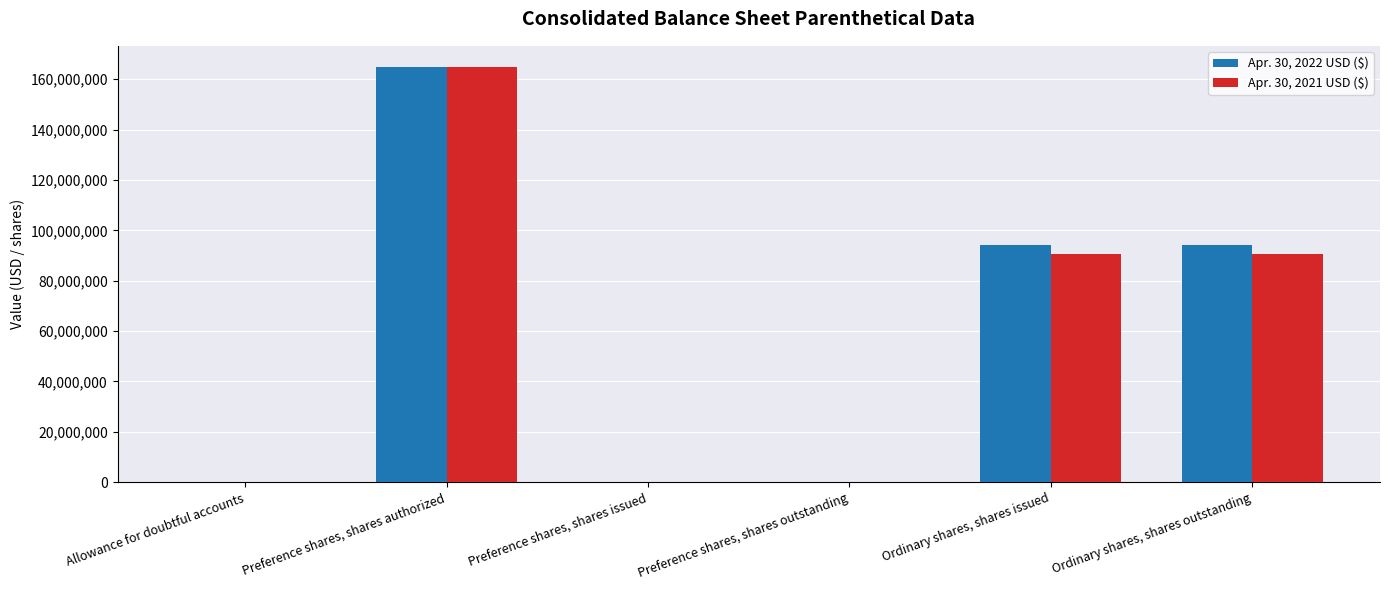

The value of Apr. 30, 2021 USD ($) at Ordinary shares, shares outstanding is 154145919. True or false?

False